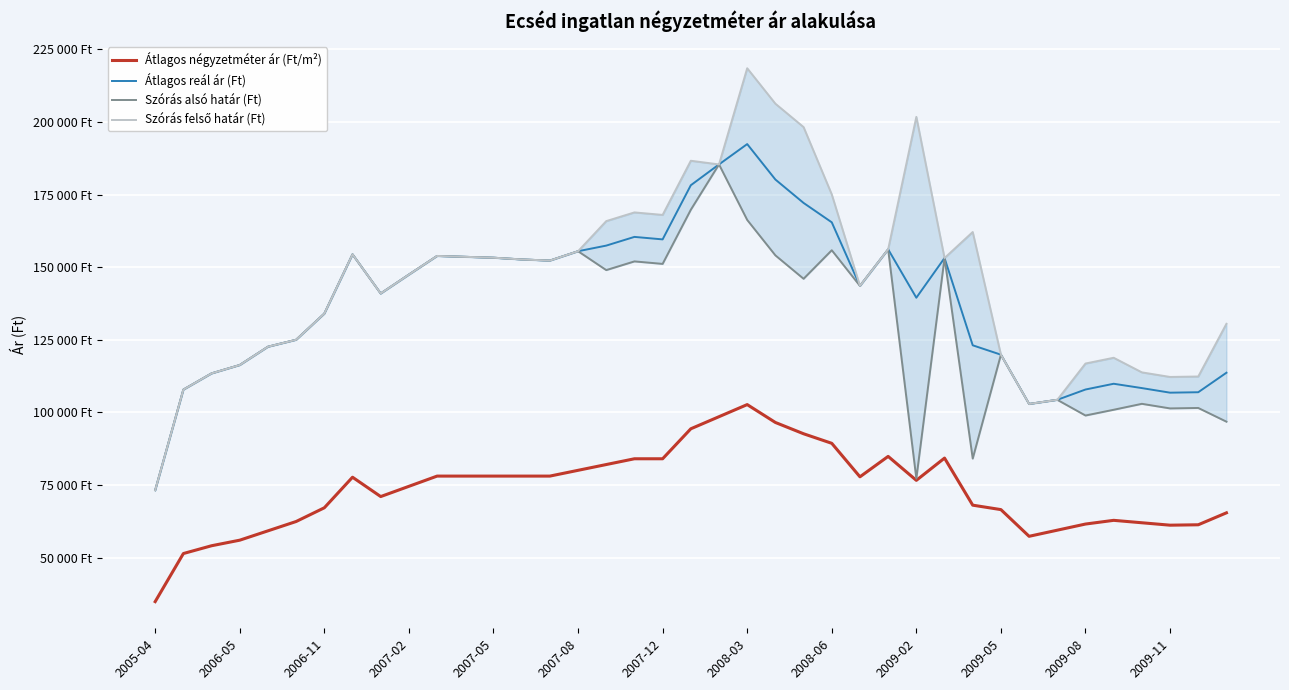

What is the value of the Átlagos négyzetméter ár (Ft/m²) point at the 17th from the left?

82047